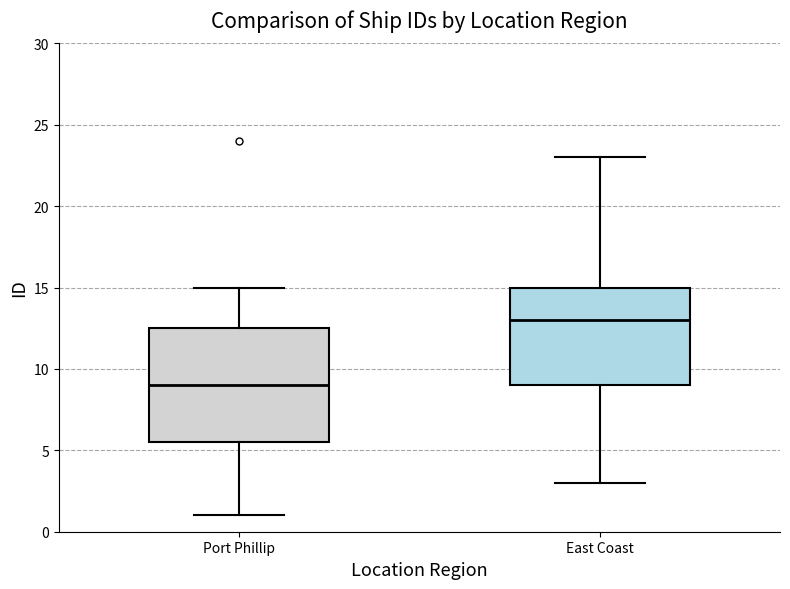

Reading left to right, transcribe this box plot: for each box, give where its median line is, the range the box spans, and where its two whiskers end, as read against the y-axis. The values are not printed on the chart, so give them approximately, as read against the axis.

Port Phillip: median 9.0, box 5.5 to 12.5, whiskers 1.0 to 15.0
East Coast: median 13.0, box 9.0 to 15.0, whiskers 3.0 to 23.0